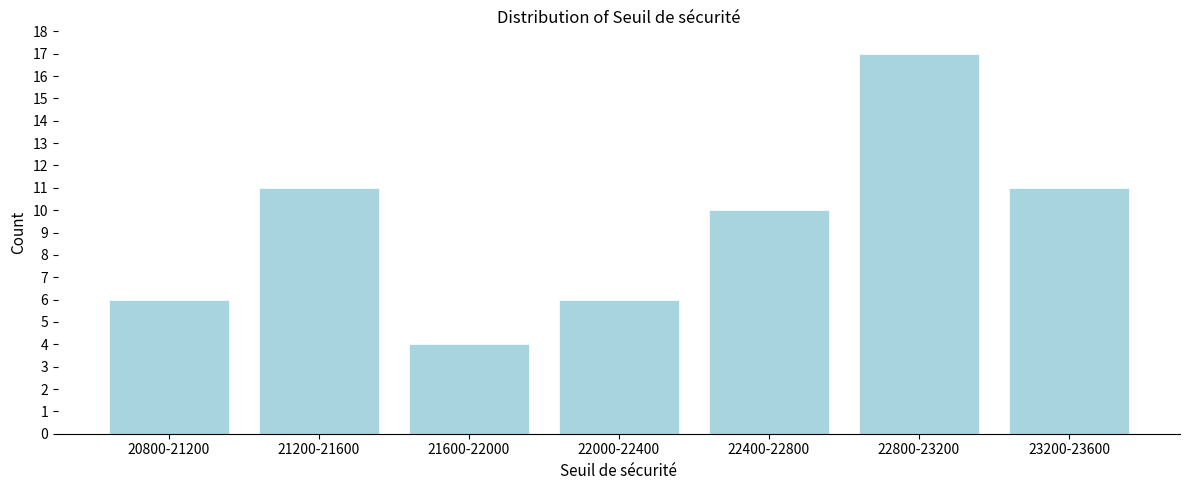

Reading left to right, extract all data points from this chart.

20800-21200=6	21200-21600=11	21600-22000=4	22000-22400=6	22400-22800=10	22800-23200=17	23200-23600=11